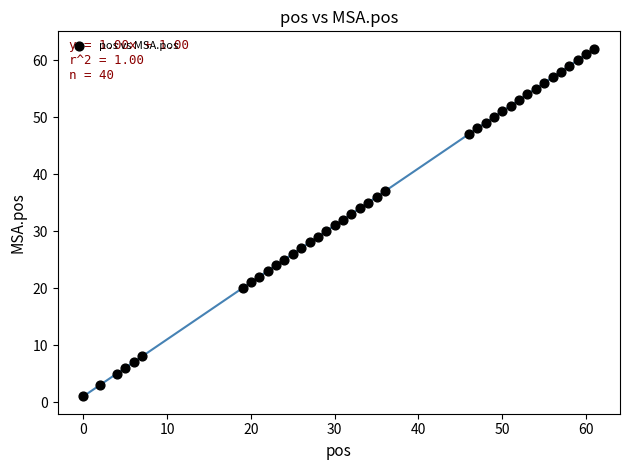

What is the range of Y values (max minus min)?

61